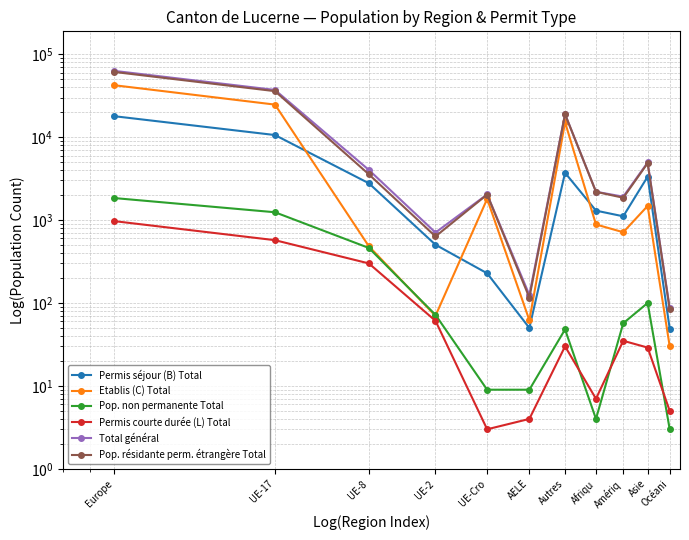

What is the value of the Pop. résidante perm. étrangère Total point at the 11th from the left?

84